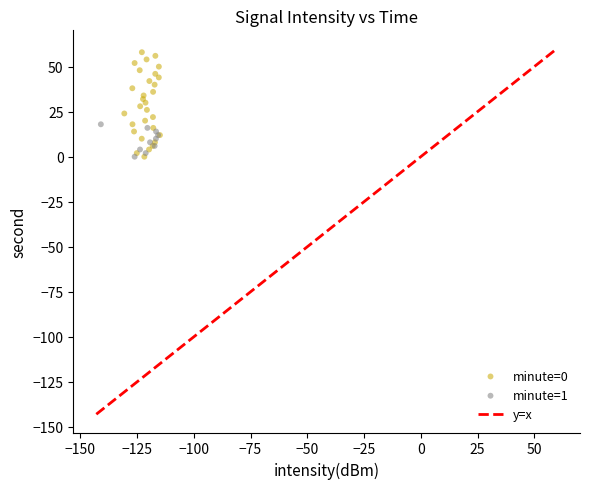

Which series reaches the maximum Y coordinate?

minute=0